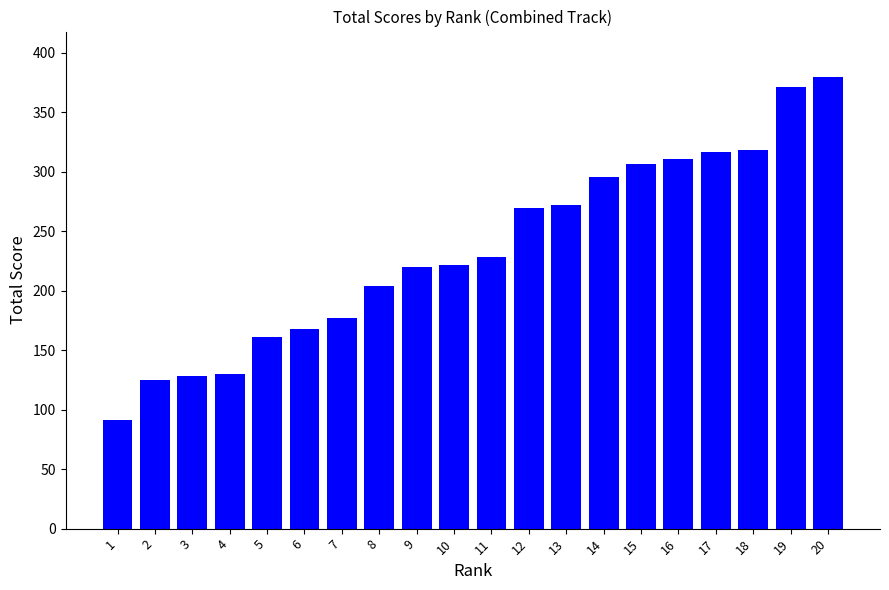

What is the difference between the maximum and minimum values?

289